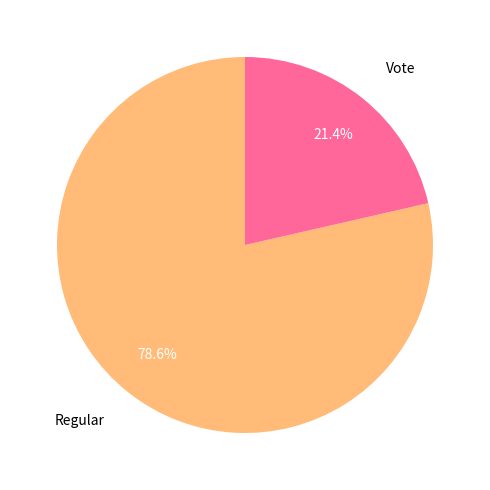

How many segments does this pie chart have?

2